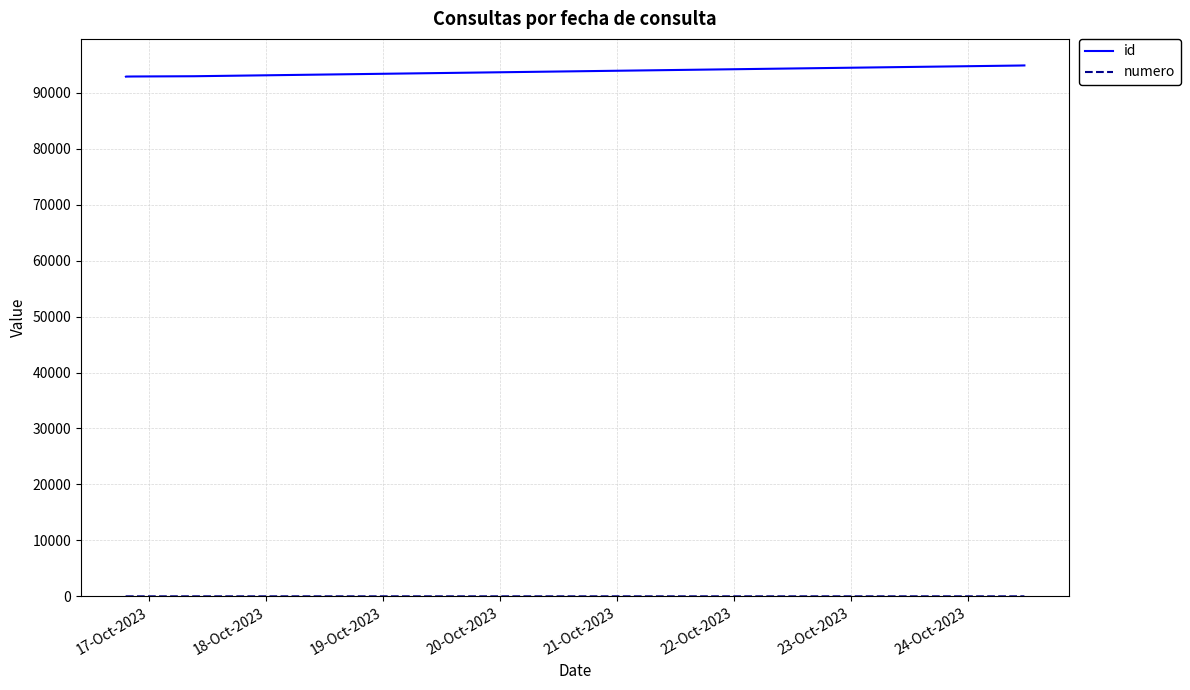

Which series has the largest total across all categories?

id